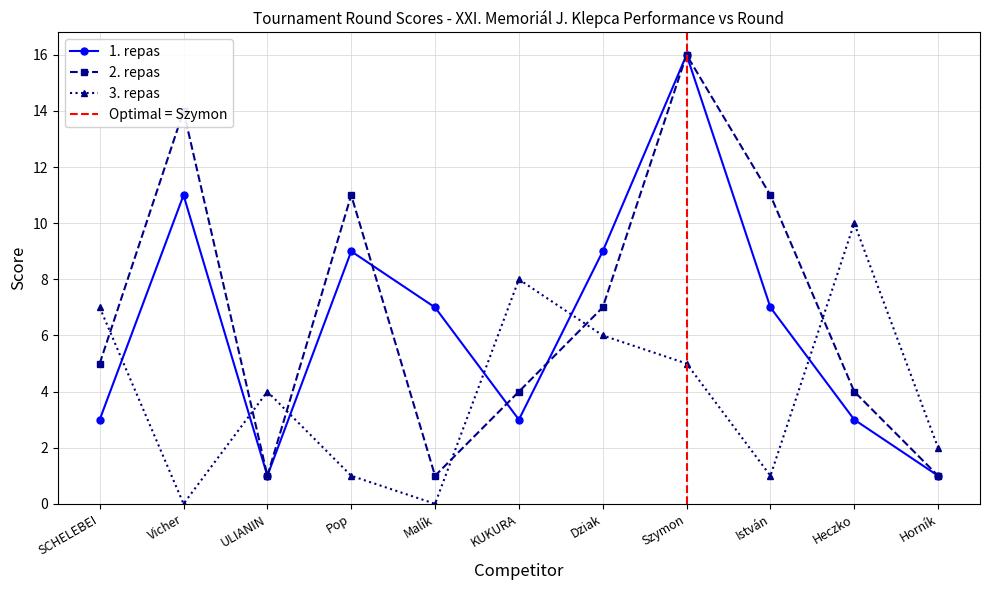

Does the chart display data point markers on the line(s)?

Yes